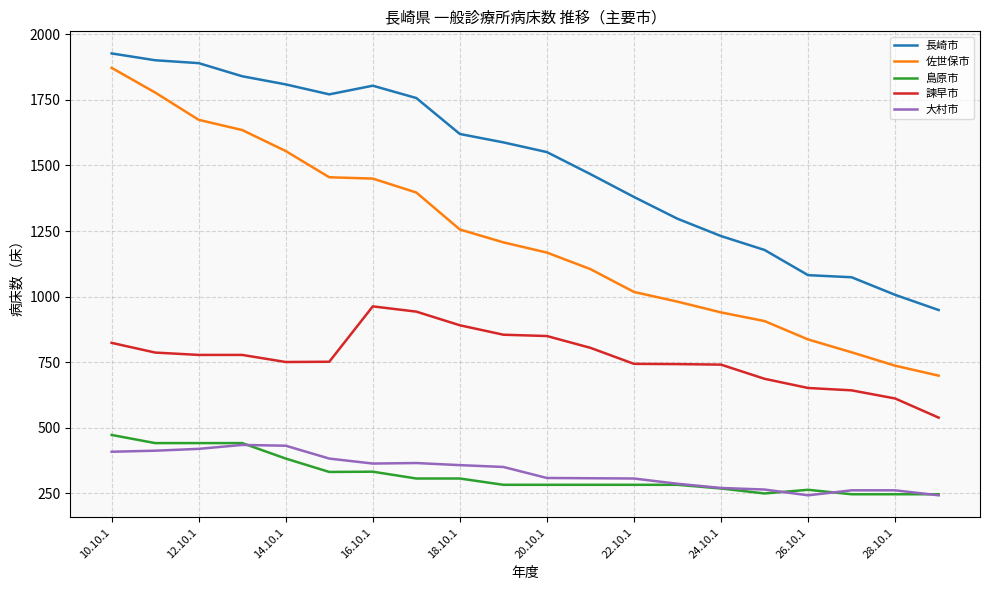

What is the minimum value for 大村市?

243